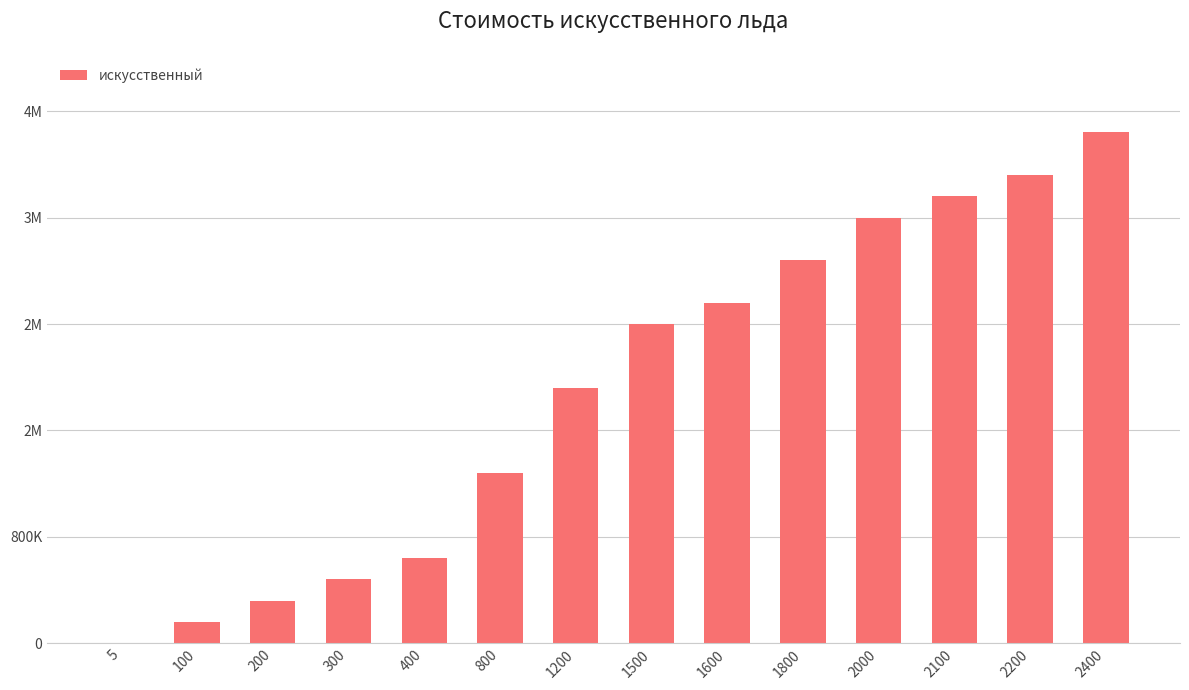

How many data points does each series have?

14